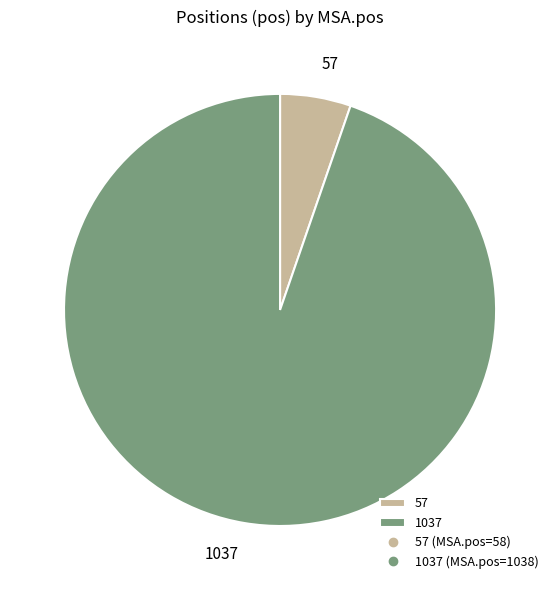

Is there any slice that represents more than half of the pie?

Yes